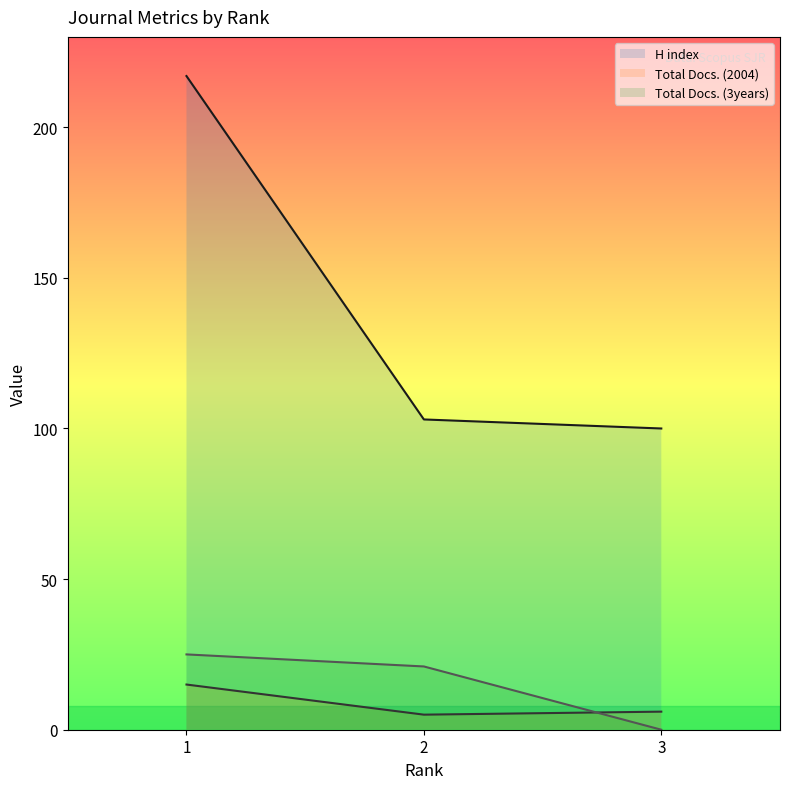

At which category is the sum across all series the highest?

1